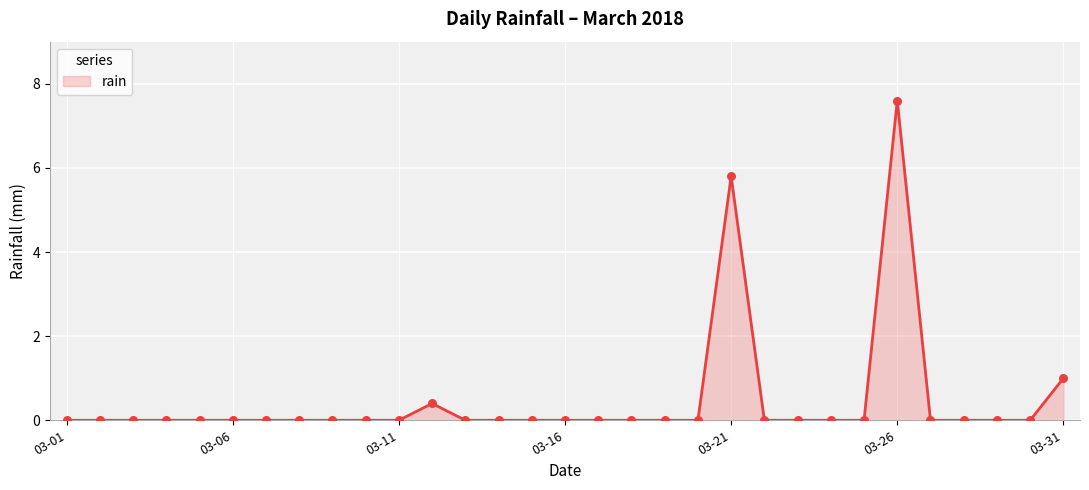

Which has a higher value, 7 or 30?

30